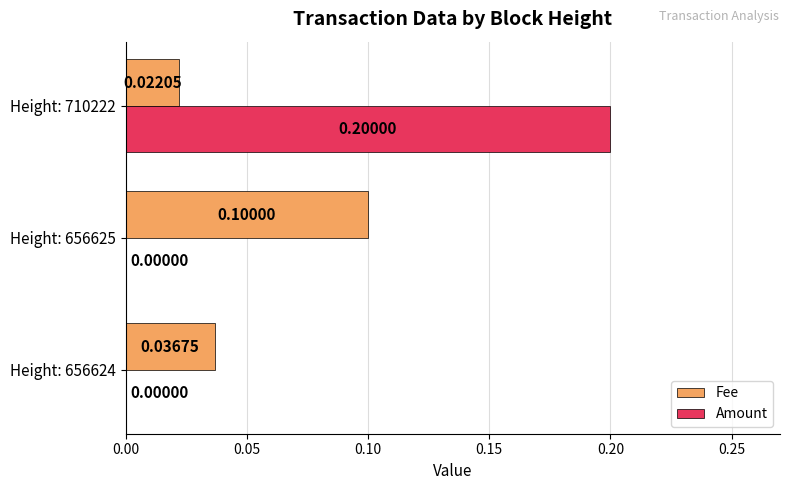

Which series has the largest total across all categories?

Amount